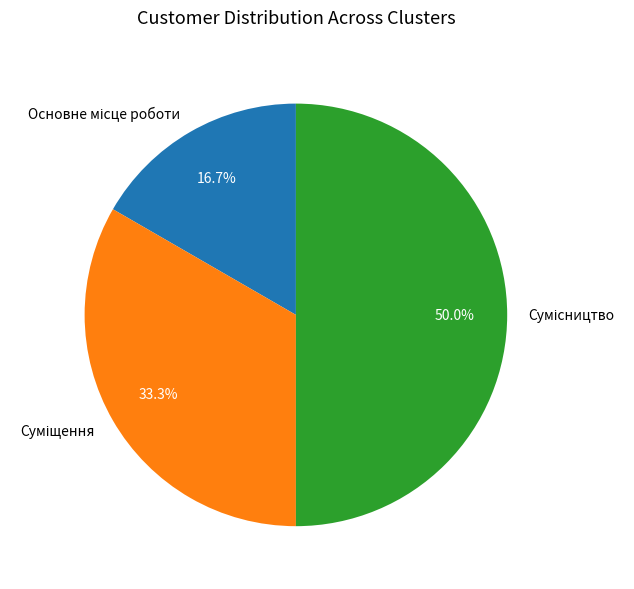

To the nearest percent, what is the average slice percentage?

33%